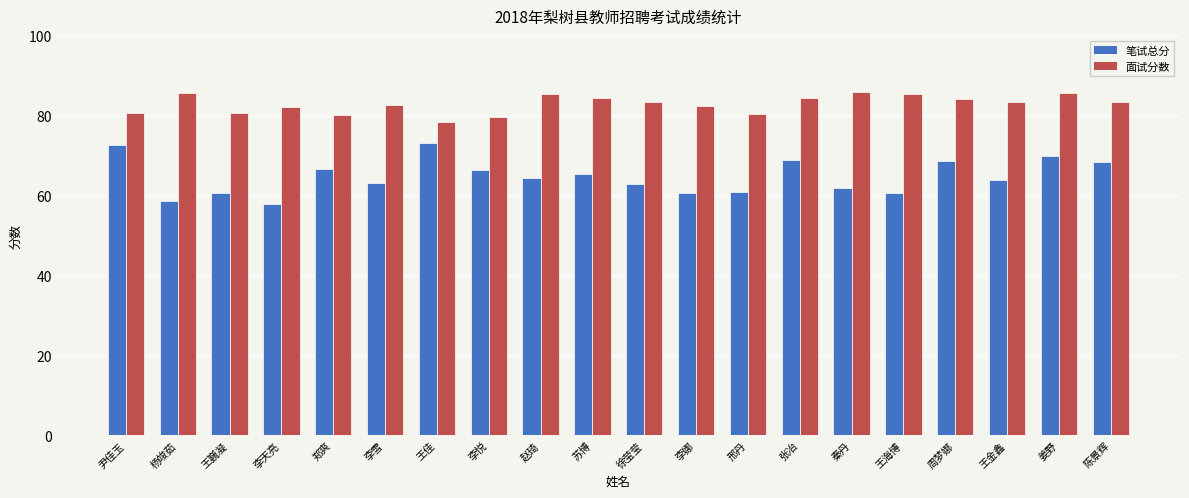

Read the 面试分数 value at 秦丹.

86.0